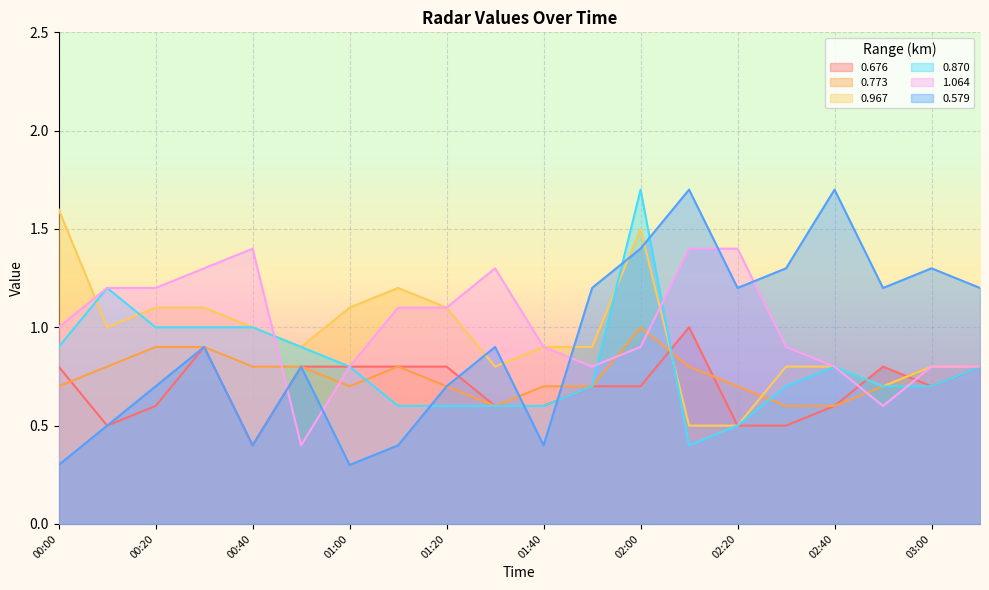

Where is the first local maximum for 0.967?

01:10